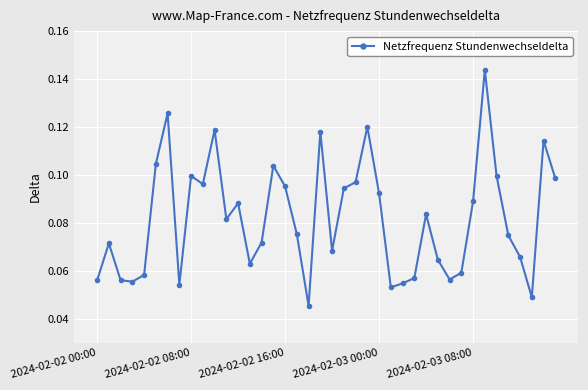

True or false: there are more than 2 points higher than both neighbors.

True